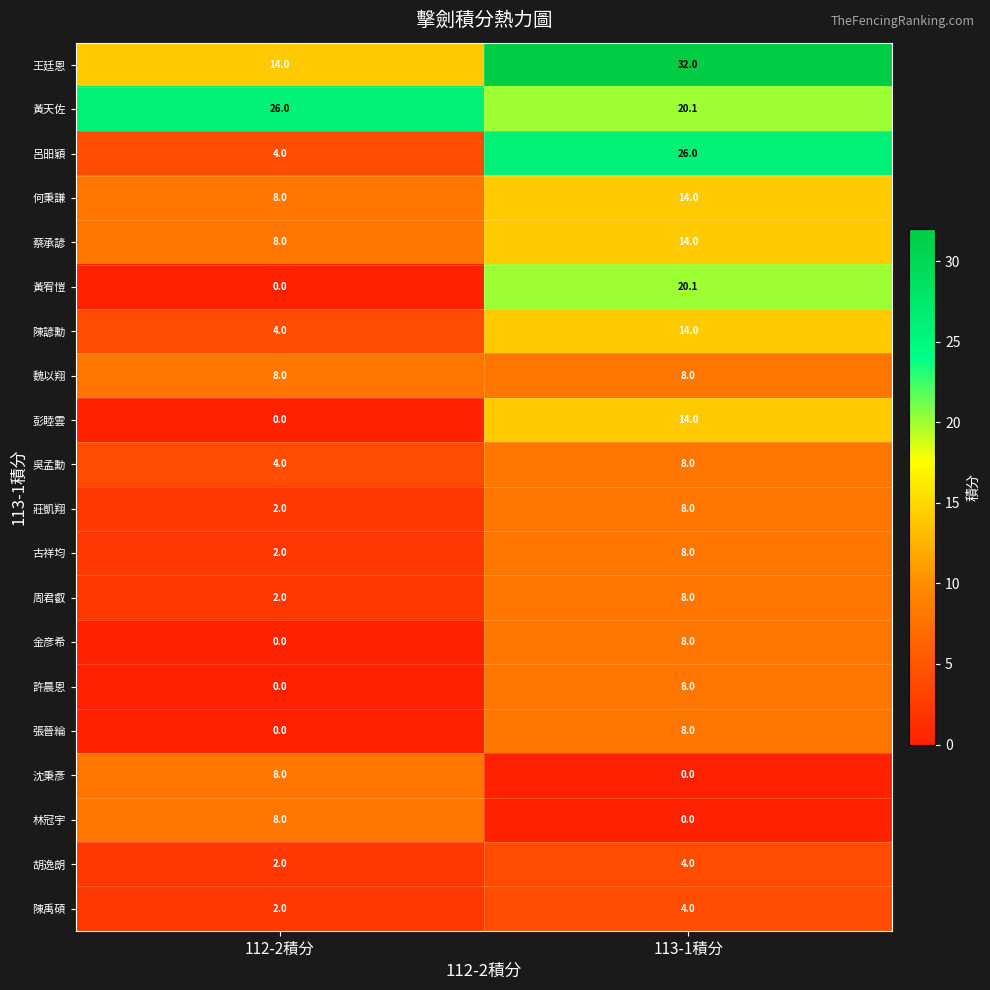

What is the sum of the 張晉綸 values at 112-2積分 and 113-1積分?

8.0